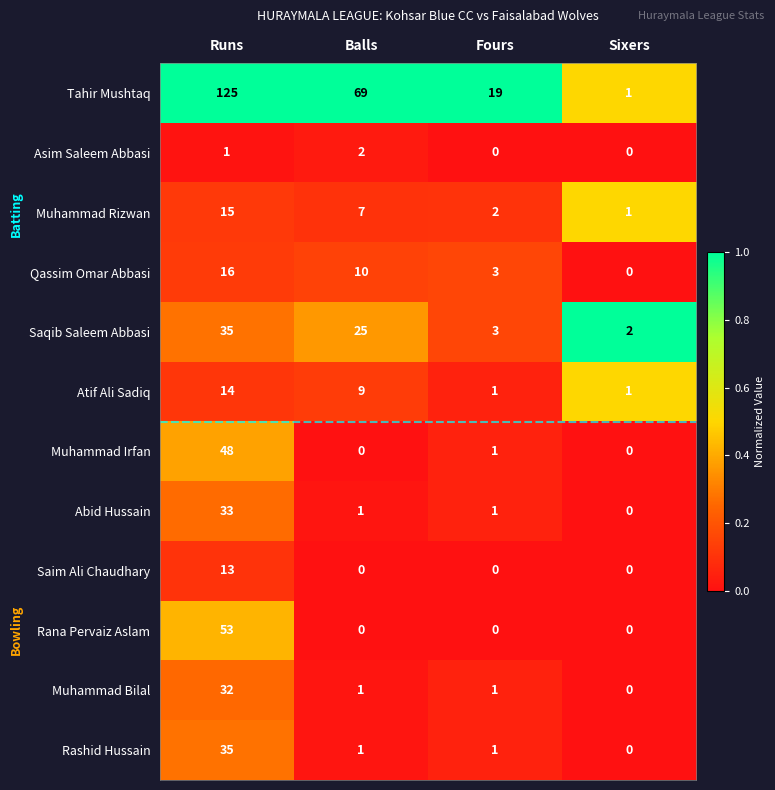

Which category has the highest value in the Qassim Omar Abbasi series?

Runs